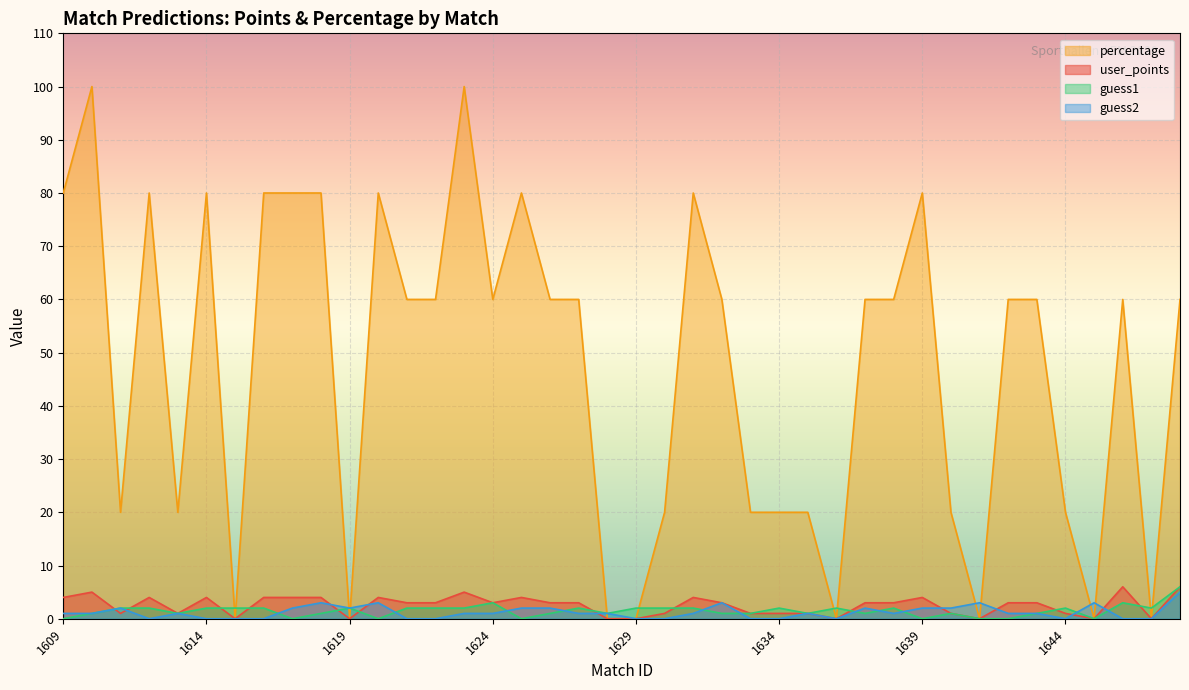

Does the chart display data point markers on the line(s)?

No